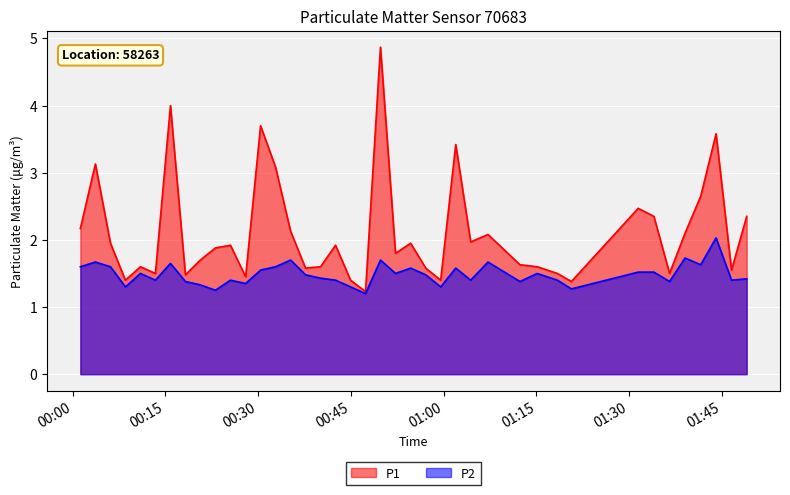

Which series has the widest spread of values?

P1